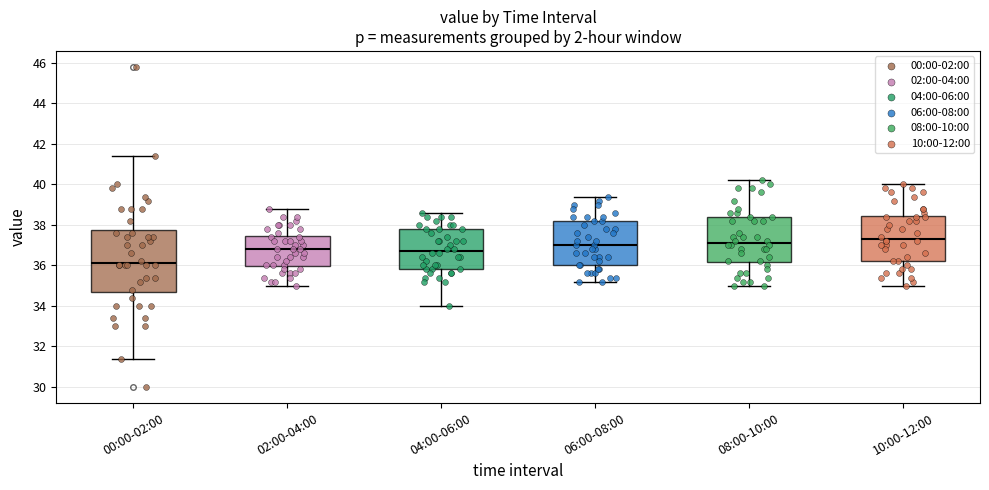

Where does the lower whisker of the box for 04:00-06:00 end on the y-axis? The values are not printed on the chart, so give them approximately, as read against the axis.

34.0